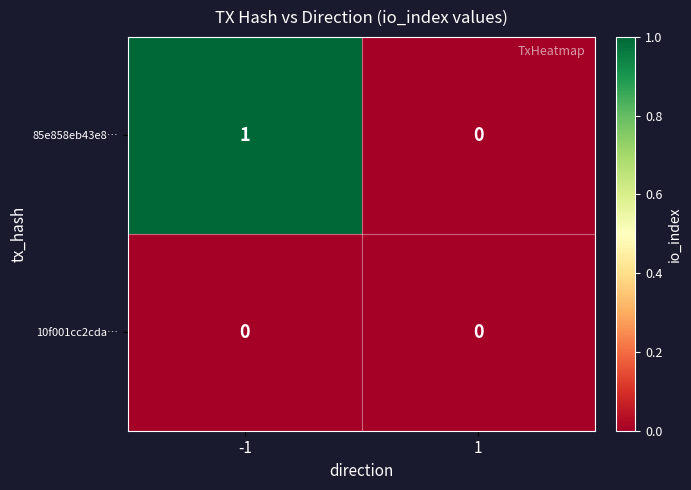

Which series has the largest range (max minus min)?

85e858eb43e8…